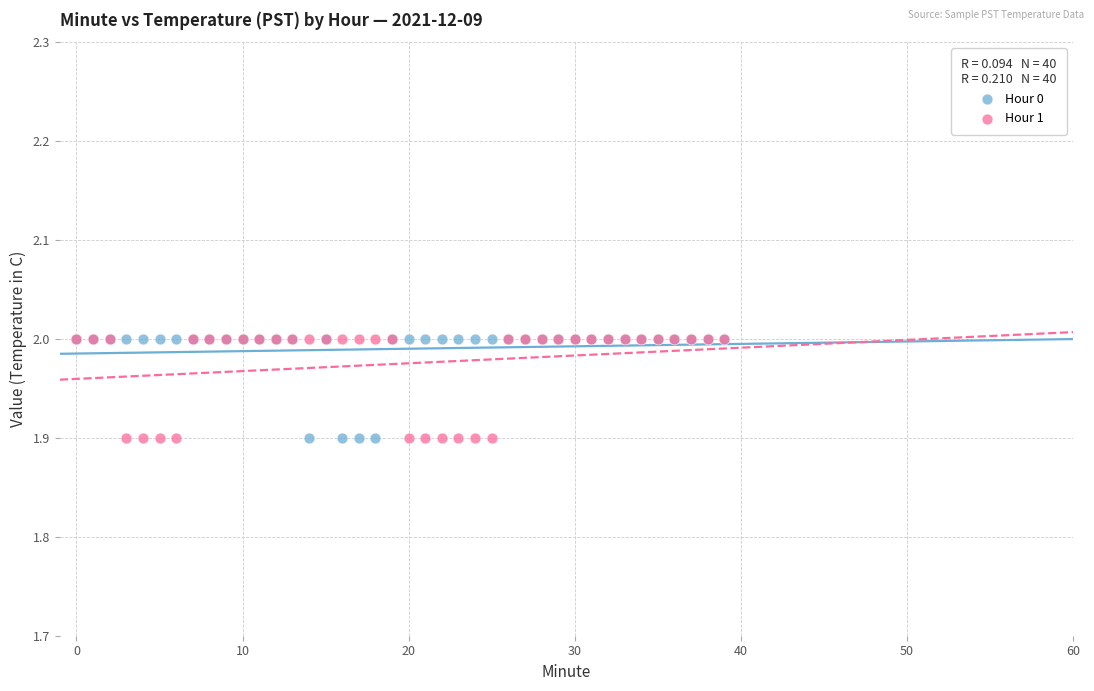

What are all the series names shown in the legend?

Hour 0, Hour 1